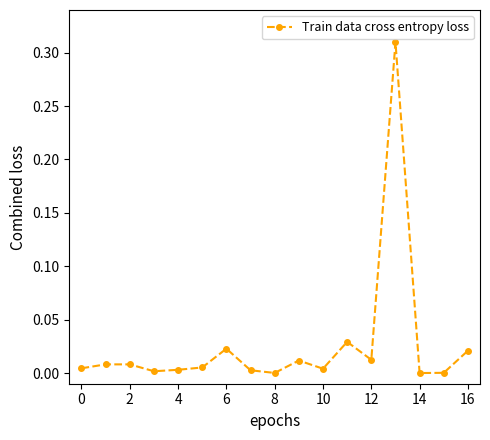

Is it true that the value at 8 is 0.0?

True